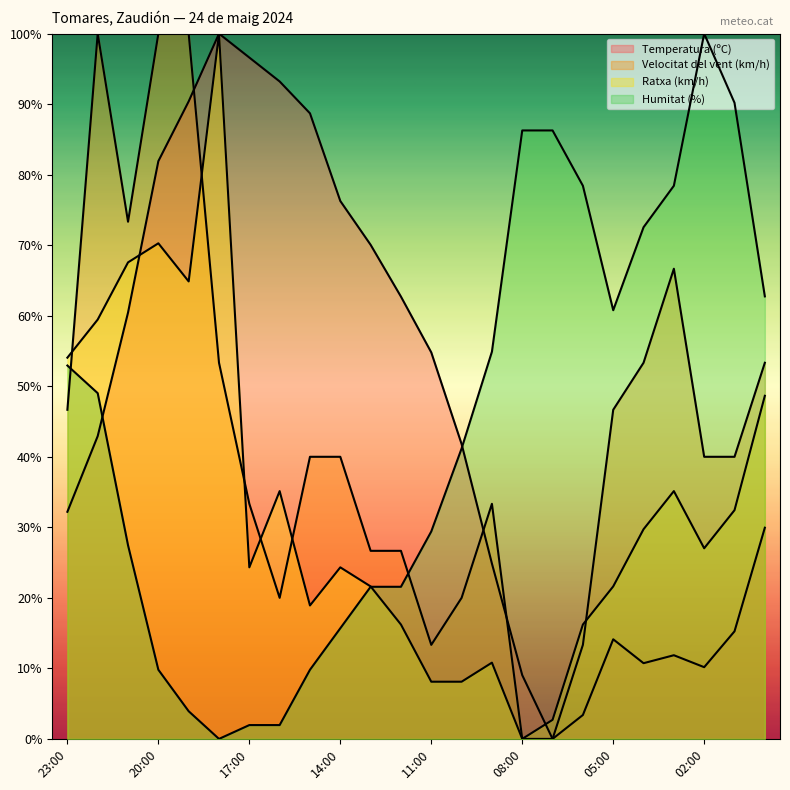

Does the chart have visible grid lines?

No